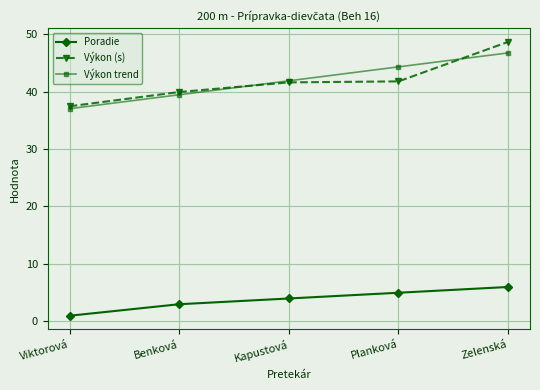

Count the number of categories in the chart.

5